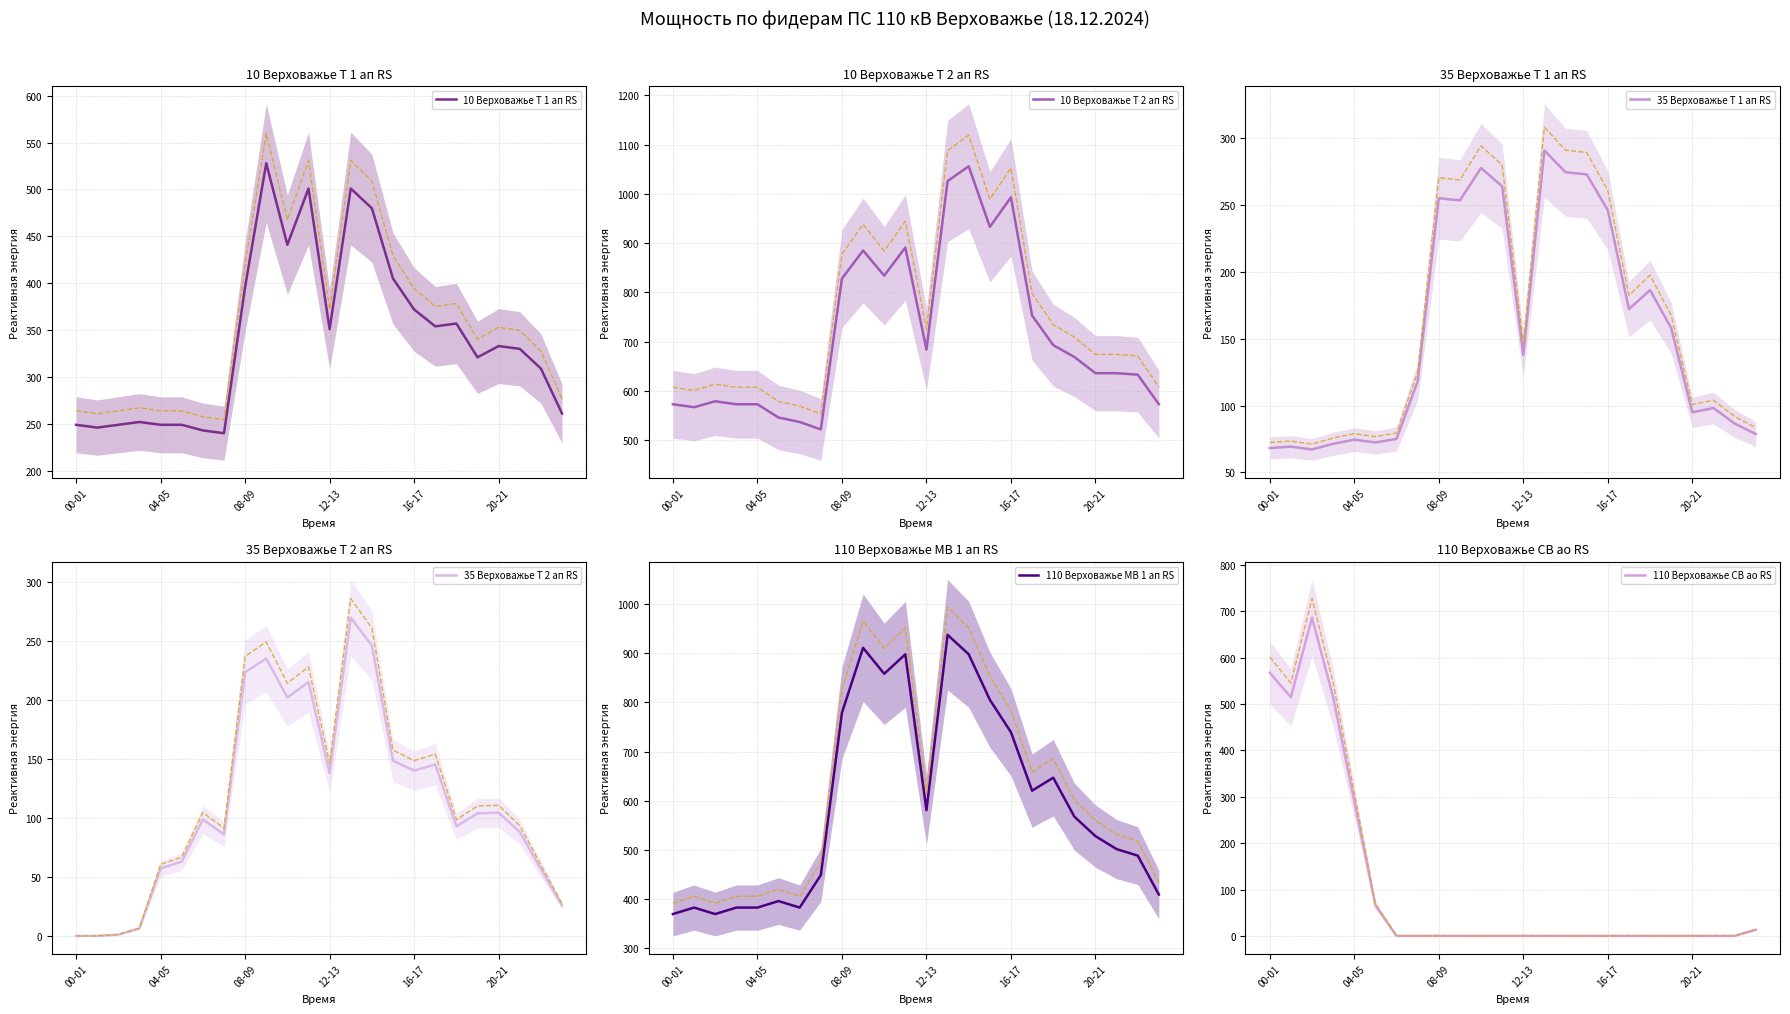

Does the chart display data point markers on the line(s)?

No